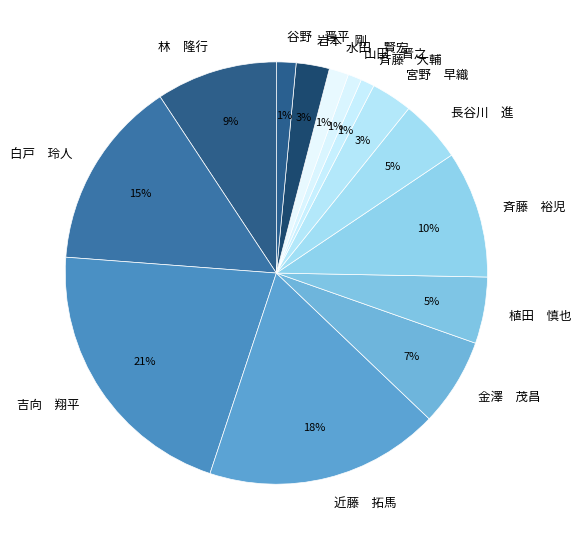

To the nearest percent, what percentage of the pie is 水田 賢宏?

1%